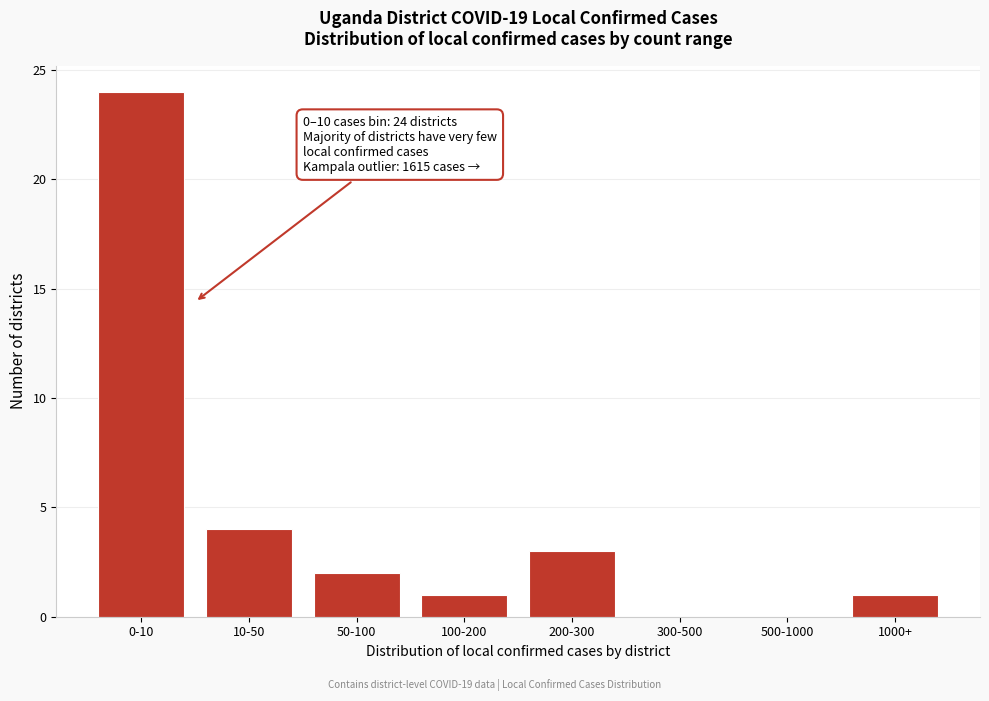

Reading left to right, transcribe all the data shown in this chart.

0-10=24	10-50=4	50-100=2	100-200=1	200-300=3	300-500=0	500-1000=0	1000+=1